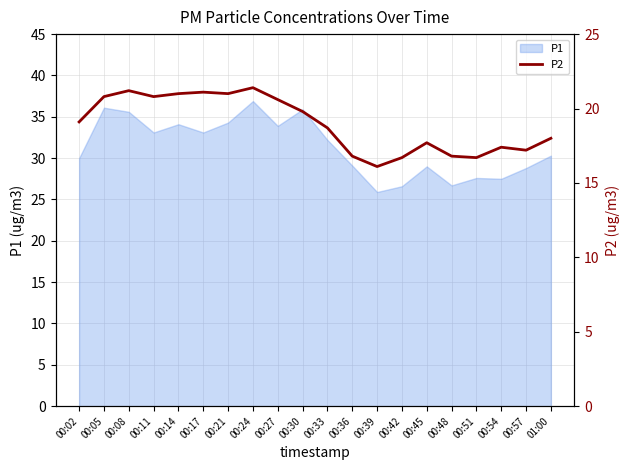

True or false: there are more than 2 points higher than both neighbors.

True